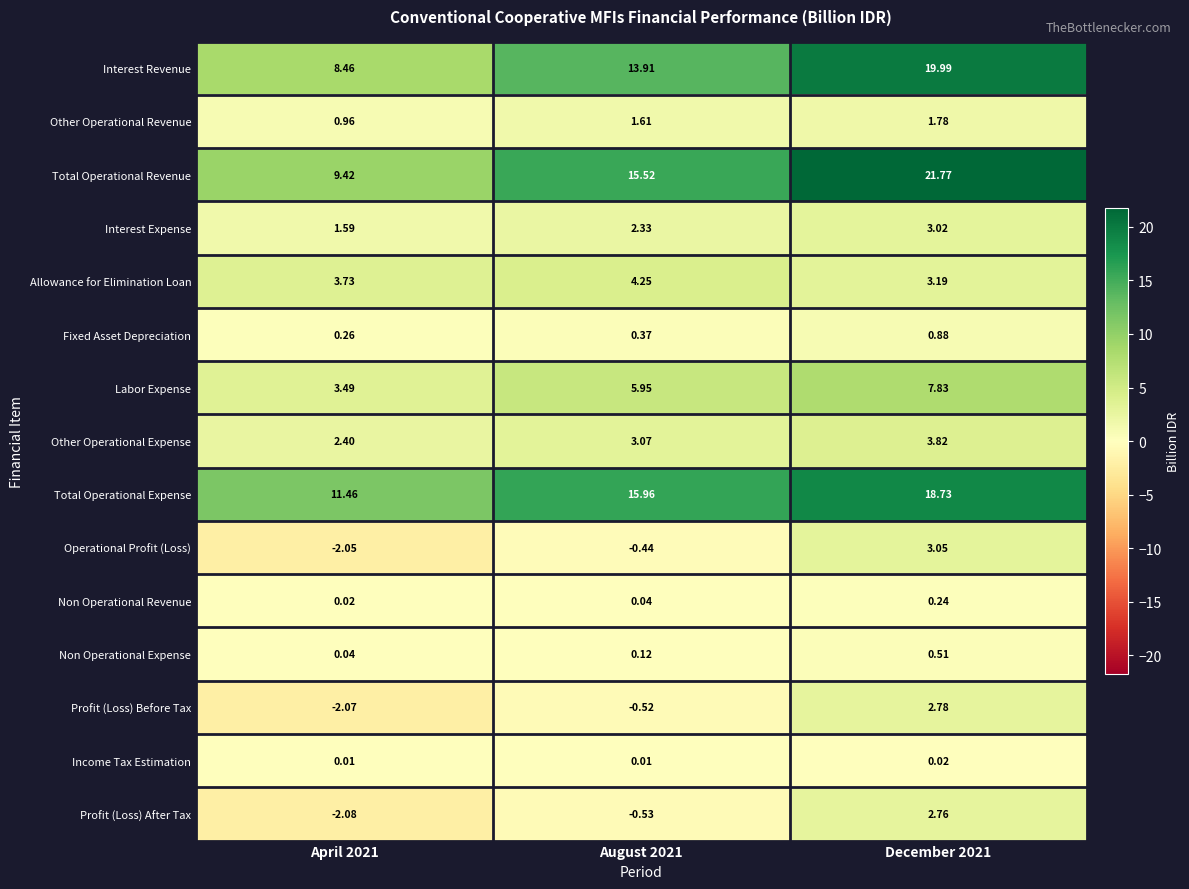

Between April 2021 and December 2021, which series saw the biggest shift?

Total Operational Revenue